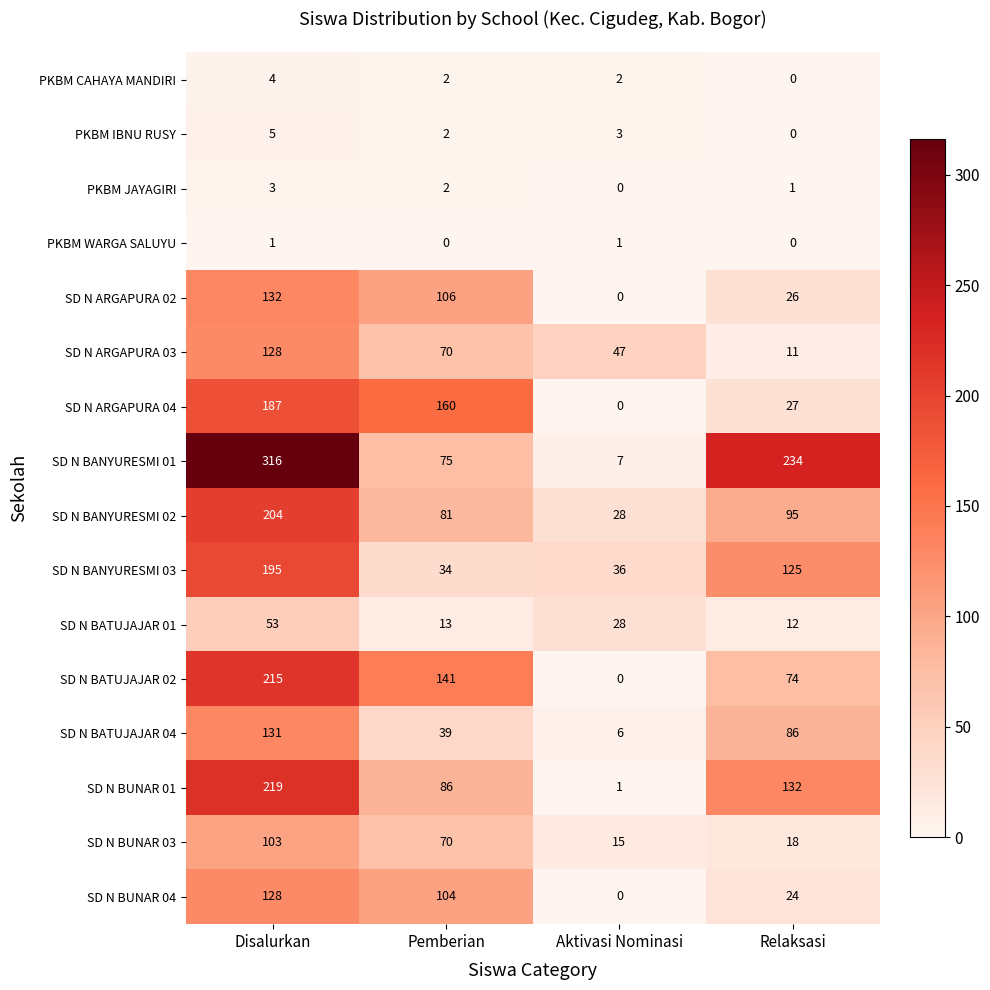

How many data points does each series have?

4